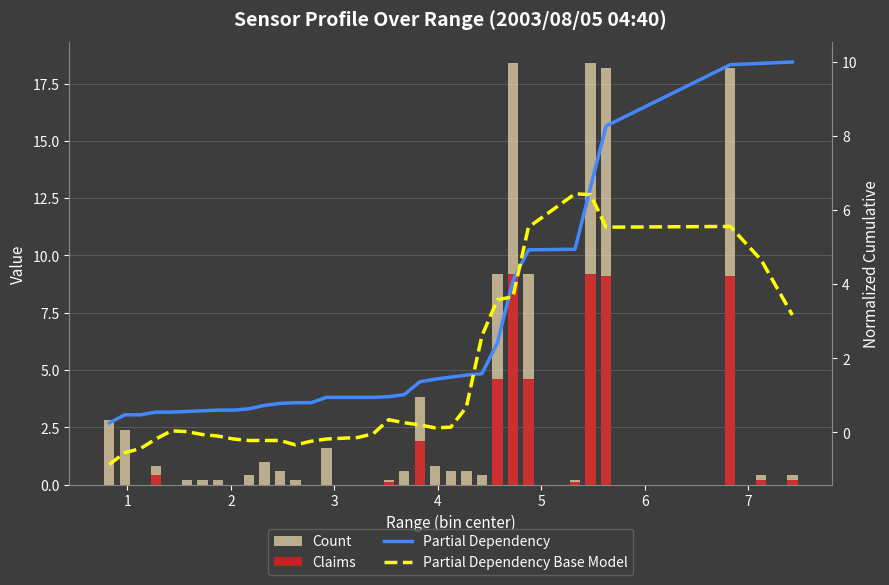

Reading left to right, what are all the values shown in this chart?

Count: 2.8	2.4	0.0	0.8	0.0	0.2	0.2	0.2	0.0	0.4	1.0	0.6	0.2	0.0	1.6	0.0	0.0	0.0	0.2	0.6	3.8	0.8	0.6	0.6	0.4	9.2	18.4	9.2	0.2	18.4	18.2	18.2	0.4	0.4
Claims: 0.0	0.0	0.0	0.4	0.0	0.0	0.0	0.0	0.0	0.0	0.0	0.0	0.0	0.0	0.0	0.0	0.0	0.0	0.1	0.0	1.9	0.0	0.0	0.0	0.0	4.6	9.2	4.6	0.1	9.2	9.1	9.1	0.2	0.2
Partial Dependency: 0.3	0.5	0.5	0.5	0.5	0.6	0.6	0.6	0.6	0.6	0.7	0.8	0.8	0.8	0.9	0.9	0.9	0.9	1.0	1.0	1.4	1.4	1.5	1.5	1.6	2.4	4.1	4.9	4.9	6.6	8.3	9.9	10.0	10.0
Partial Dependency Base Model: -0.9	-0.5	-0.4	-0.2	0.0	0.0	-0.1	-0.1	-0.2	-0.2	-0.2	-0.2	-0.3	-0.2	-0.2	-0.2	-0.1	-0.0	0.3	0.3	0.2	0.1	0.1	0.7	2.6	3.6	3.7	5.5	6.4	6.4	5.5	5.6	4.6	3.2